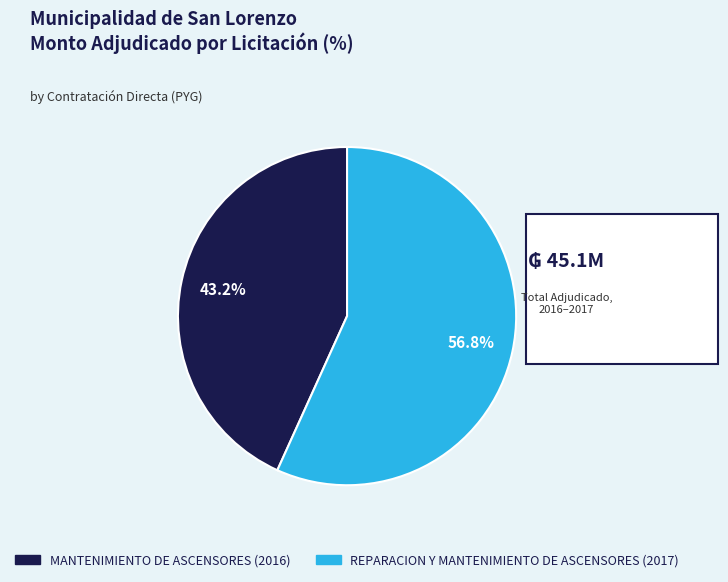

Which category has the biggest portion of the pie?

REPARACION Y MANTENIMIENTO DE ASCENSORES (2017)